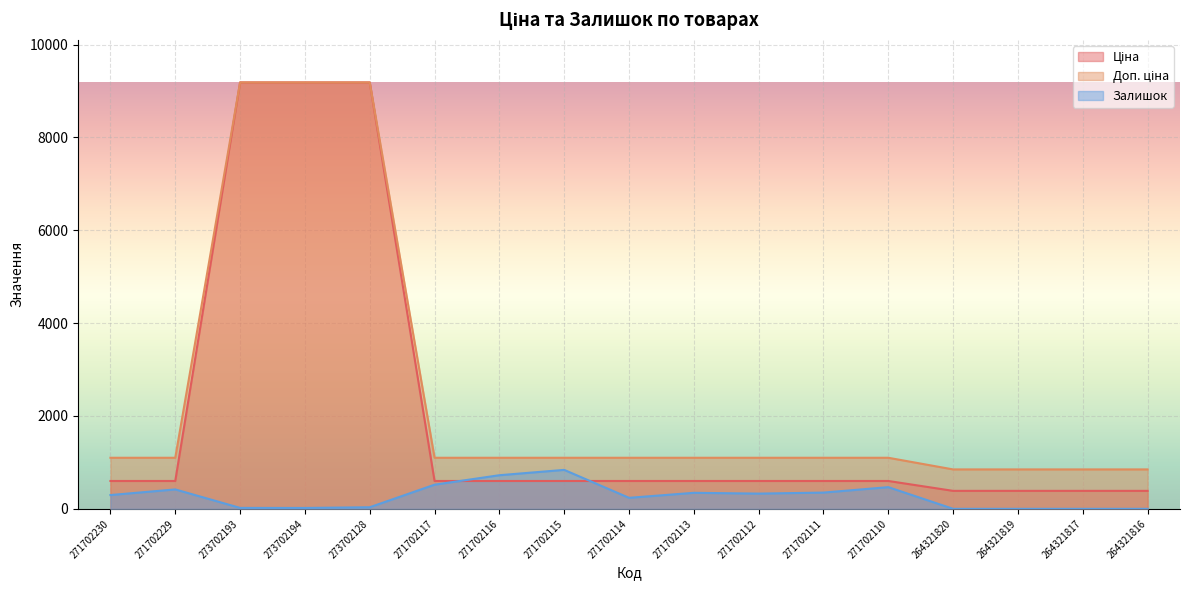

What is the difference between the second highest and second lowest values in the Доп. ціна series?

8336.9